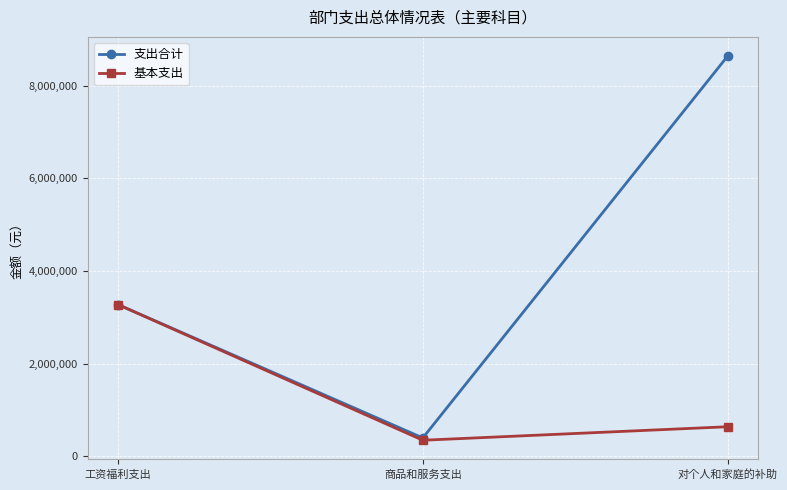

The value of 基本支出 at 工资福利支出 is 3272088.2. True or false?

True